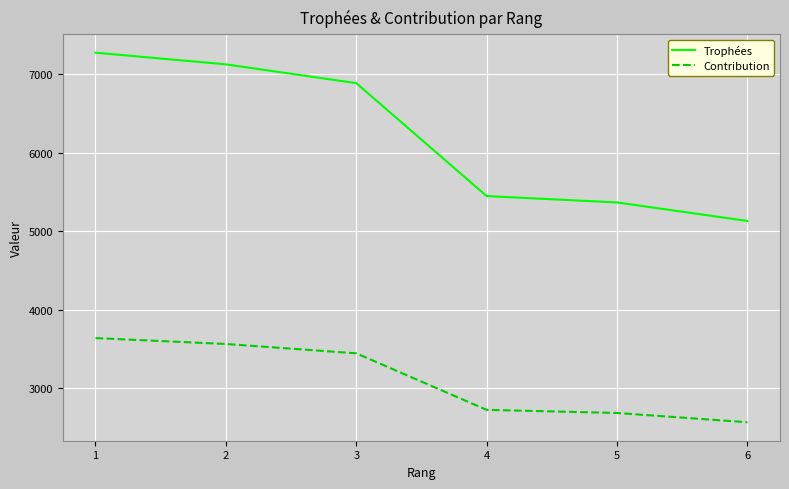

How many lines are shown in the chart?

2